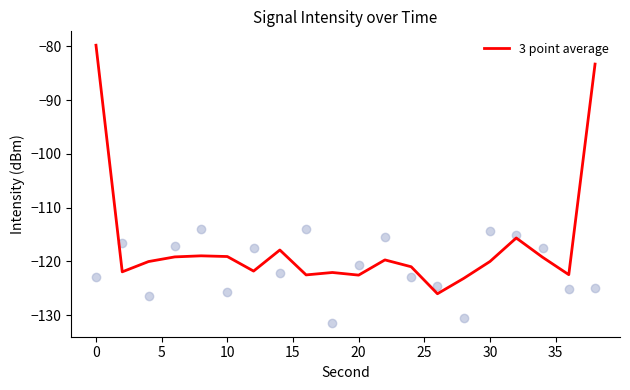

The 3 point average series shows -187.3 at 20. True or false?

False